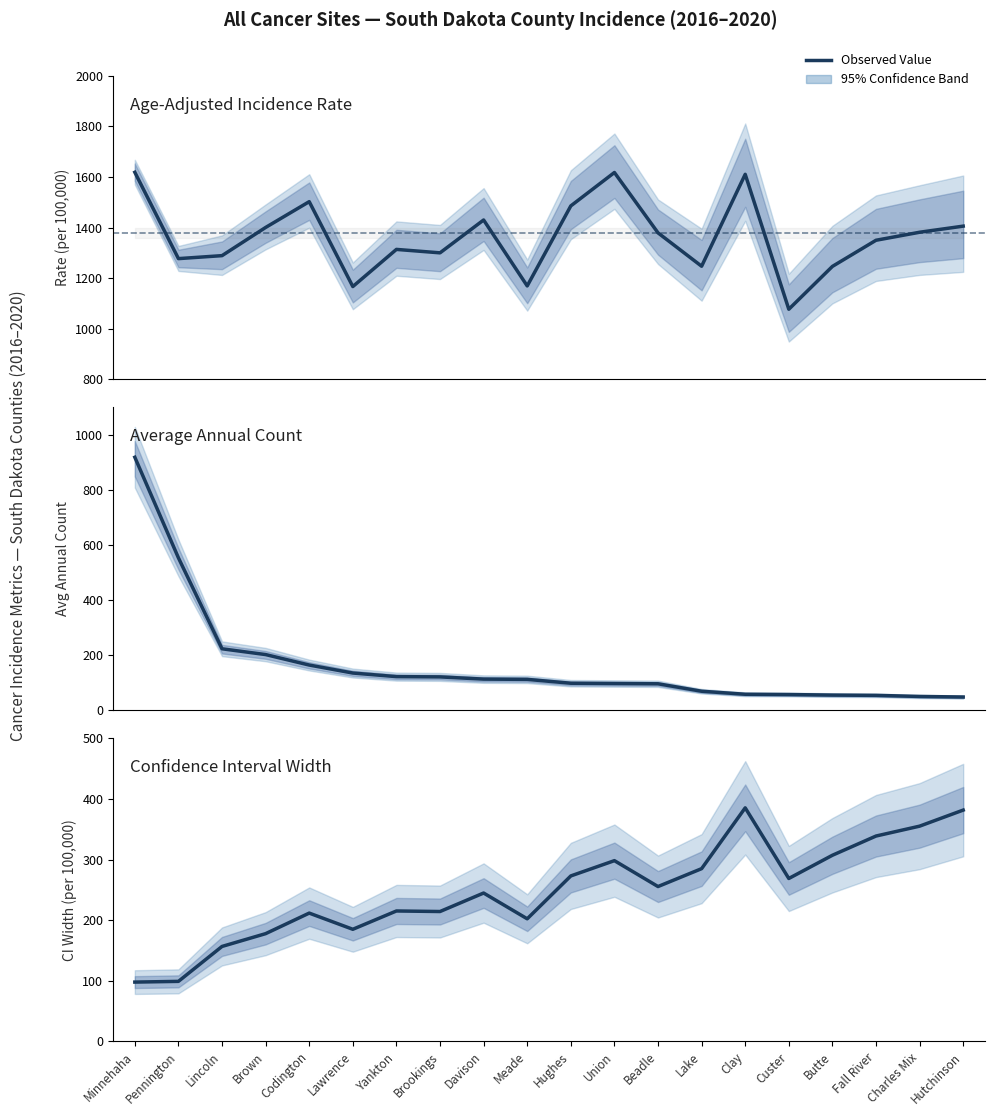

In Age-Adjusted Rate, how many points are higher than both neighbors (excluding endpoints)?

5